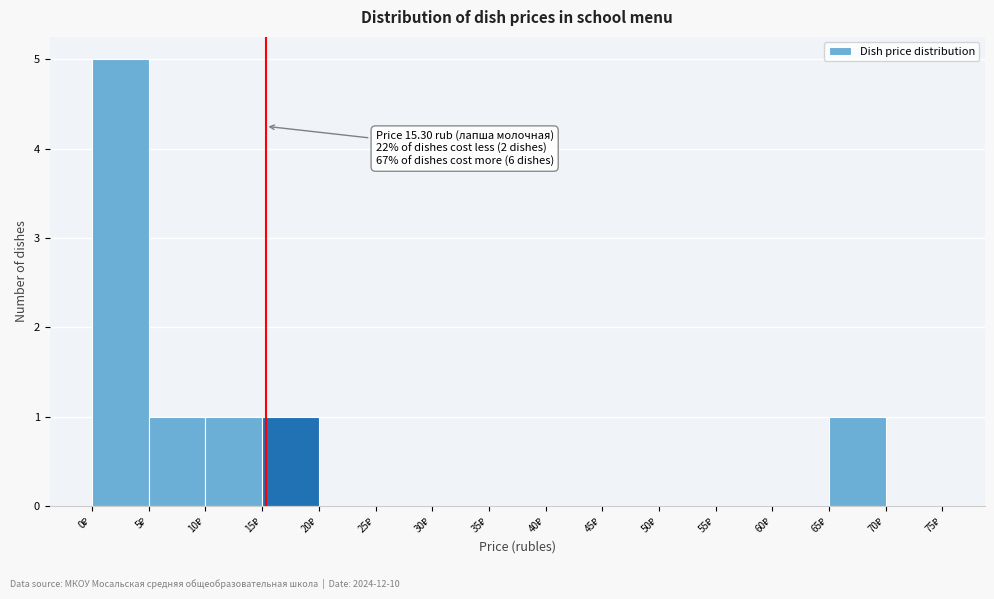

Over which range of the x-axis is the bar tallest?

0 to 5